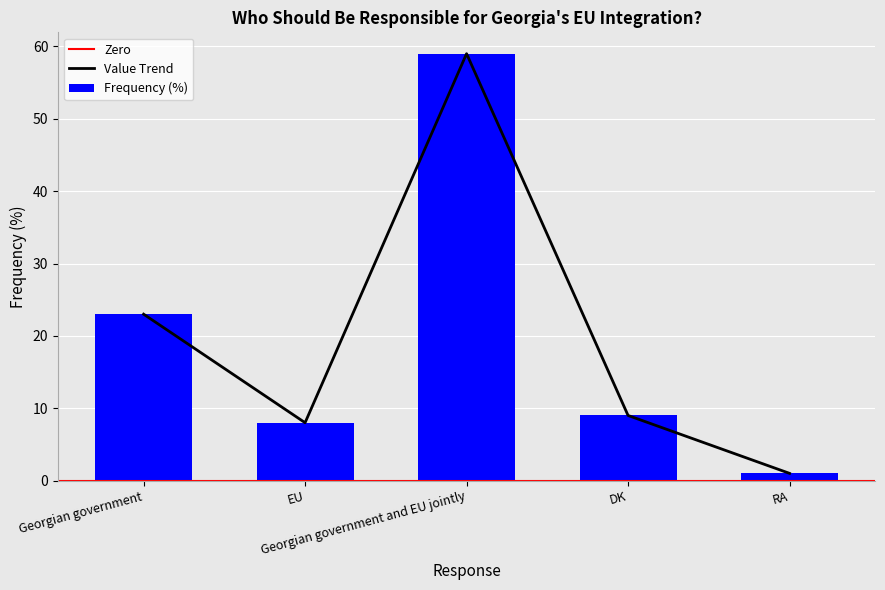

What is the minimum value shown in the chart?

1